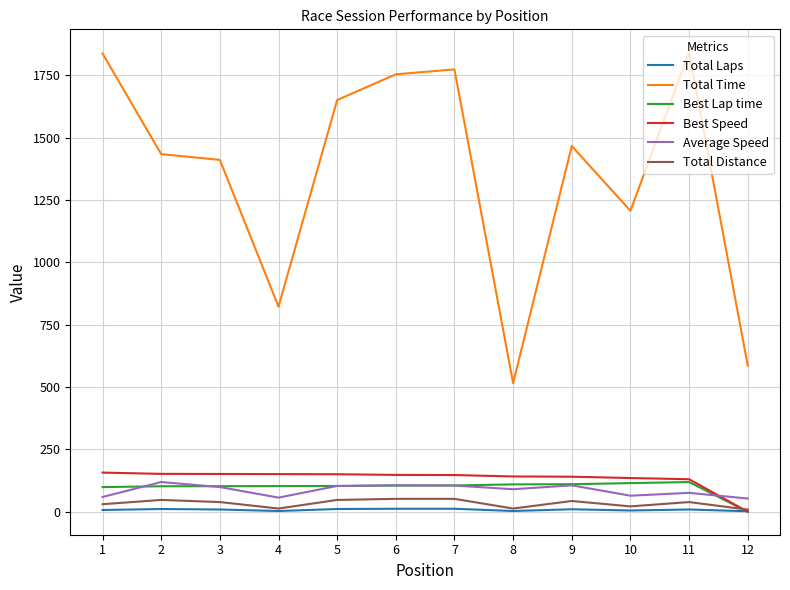

Is the value of Total Laps at 1 greater than the value of Best Lap time at 8?

No